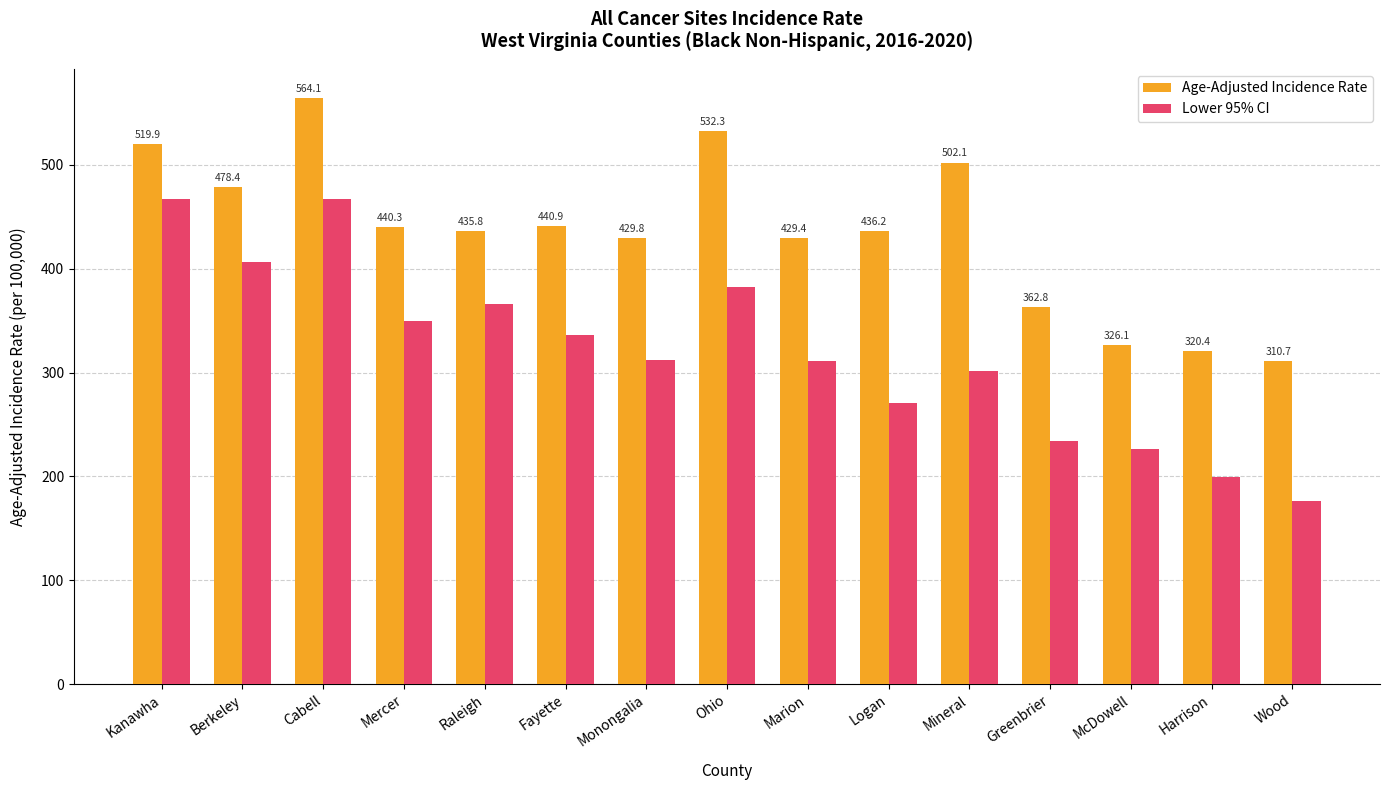

Rank the series at Mineral from highest to lowest value.

Age-Adjusted Incidence Rate, Lower 95% CI